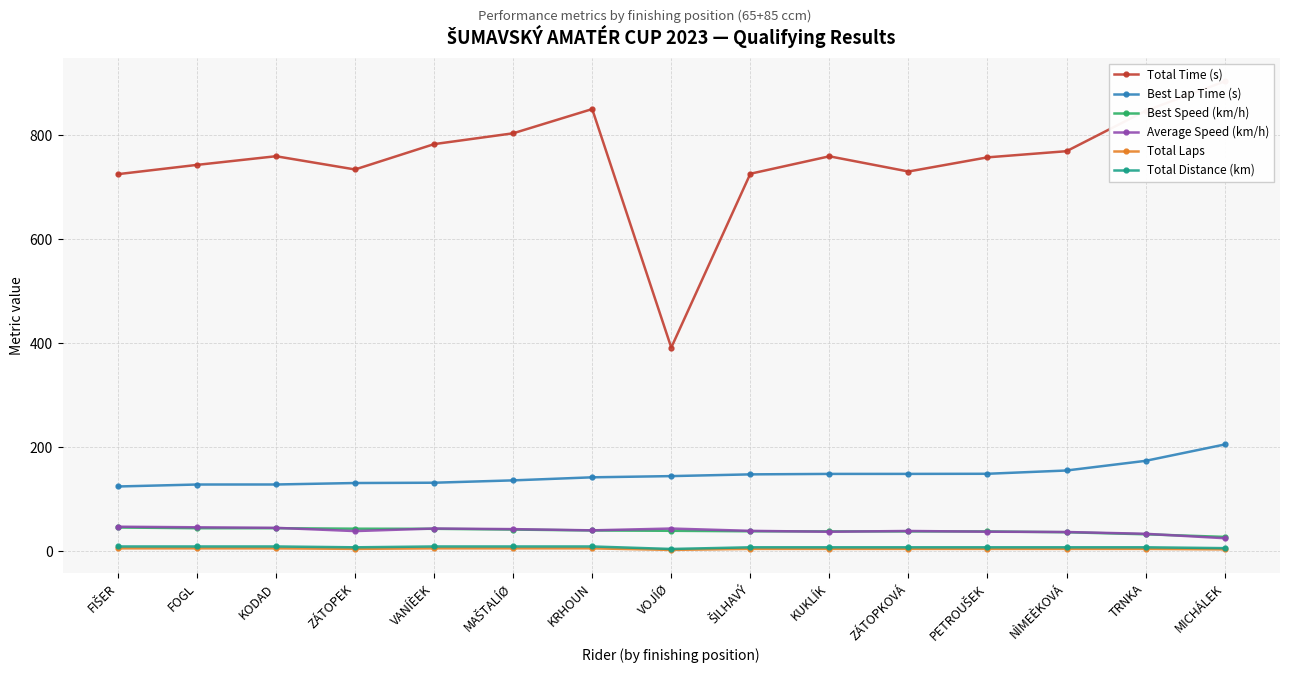

What is the value of the Average Speed (km/h) point at the 12th from the left?

38.0